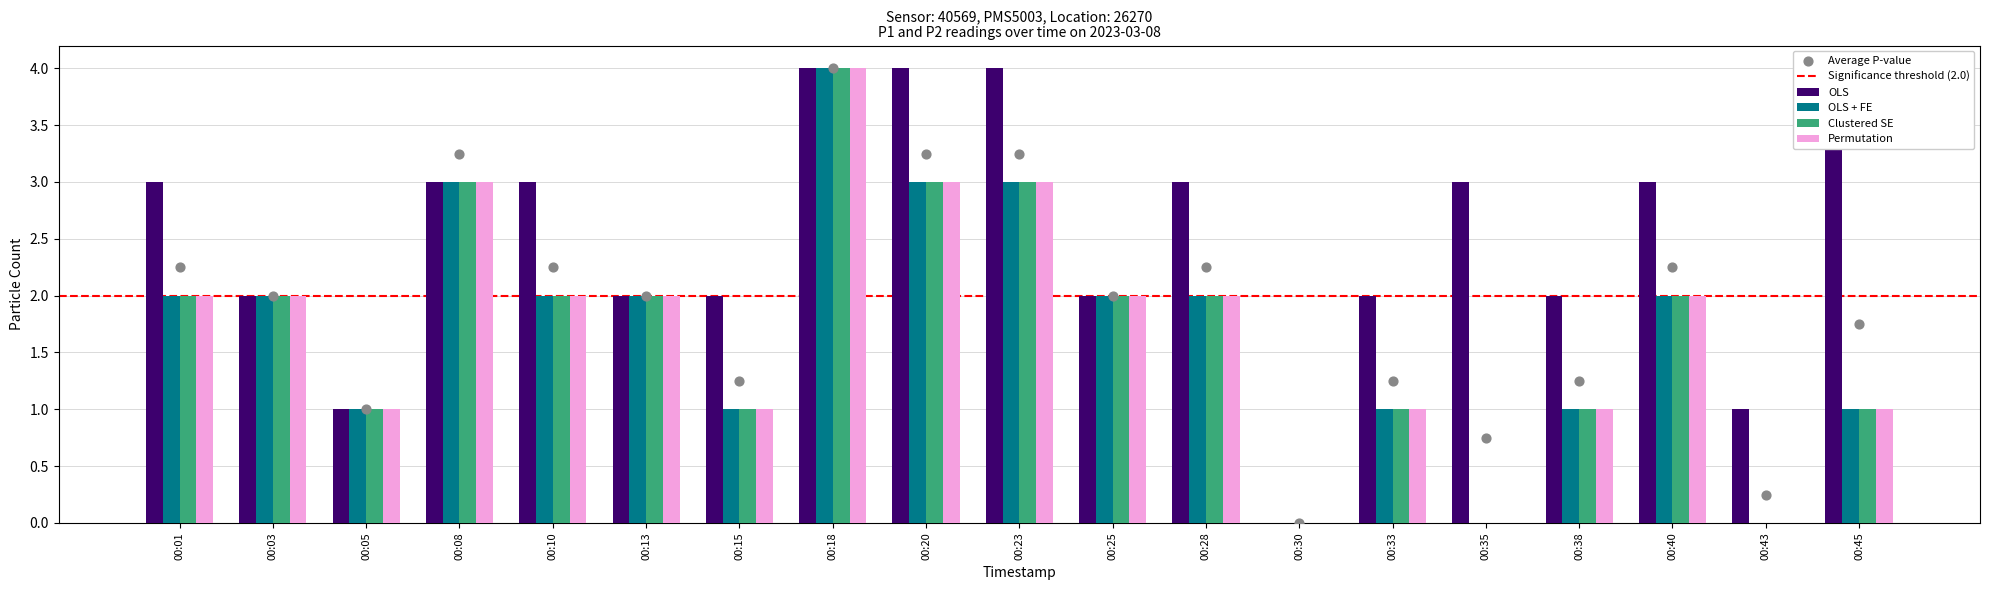

Which series has the largest Y range (max minus min)?

OLS